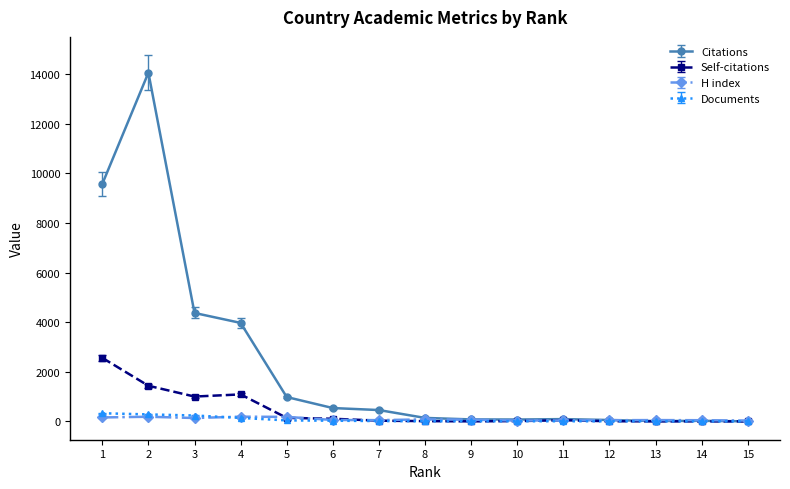

The value of Citations at 15 is 4769. True or false?

False